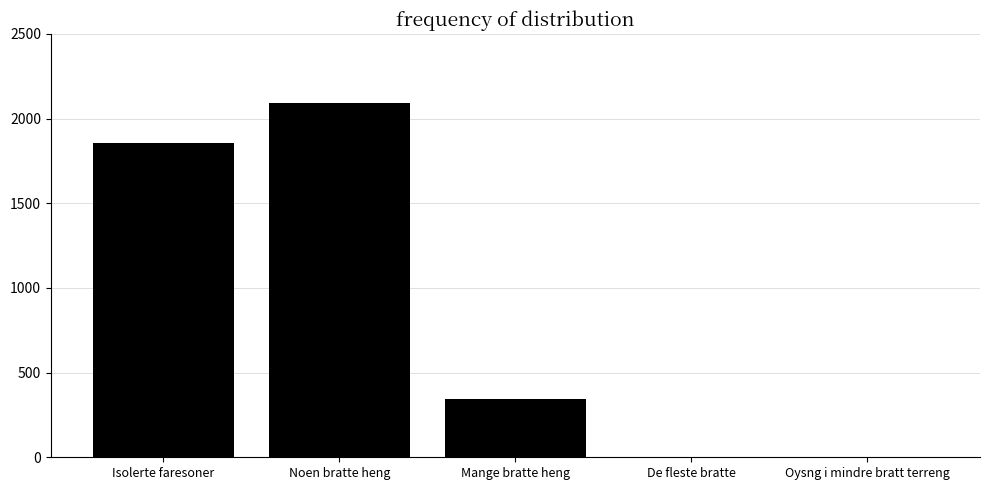

What is the sum of the values at Oysng i mindre bratt terreng and Noen bratte heng?

2090